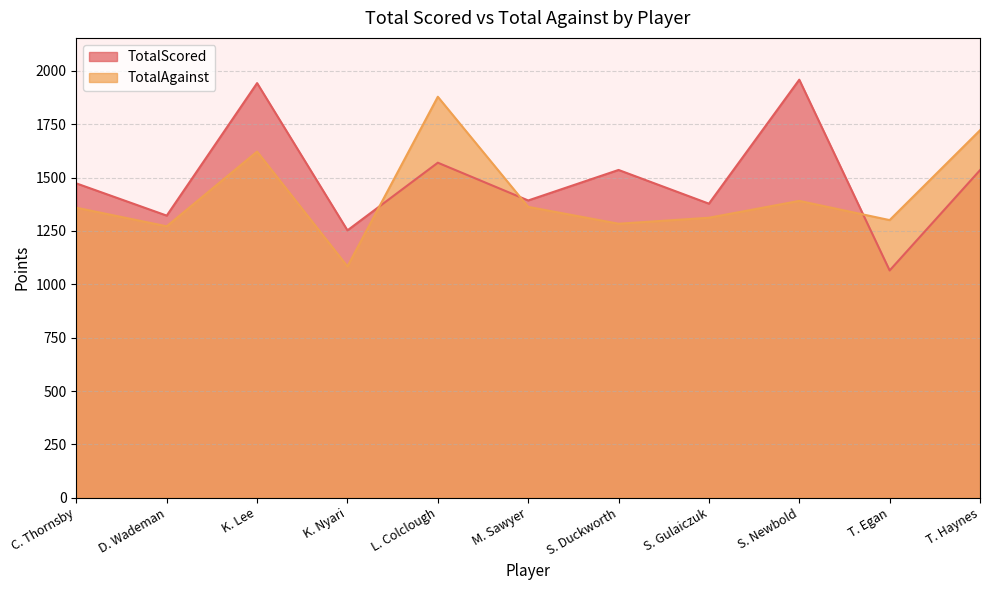

Count the number of categories in the chart.

11